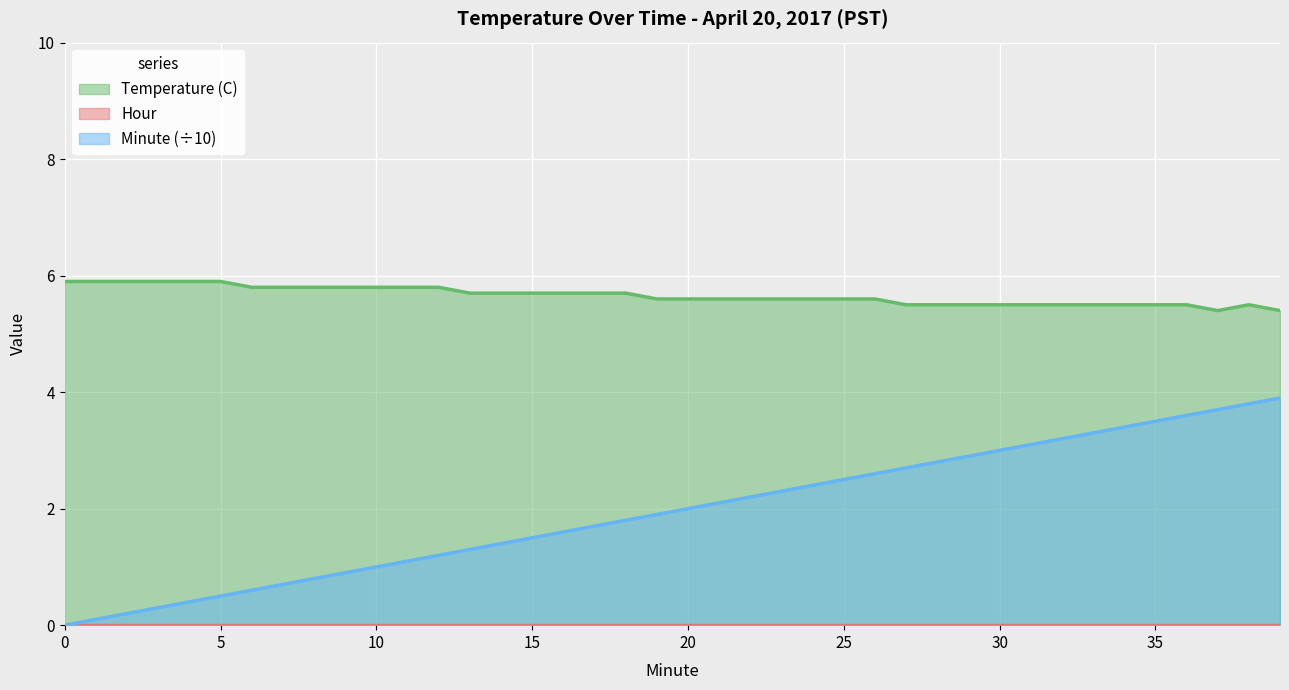

What is the value of the Minute point at the 9th from the left?

0.8